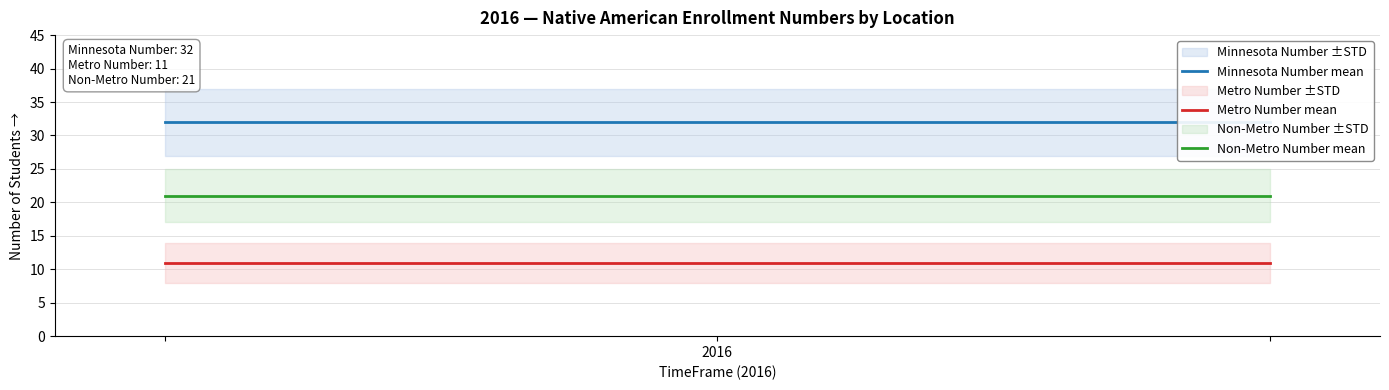

What is the maximum value for Metro Number mean?

11